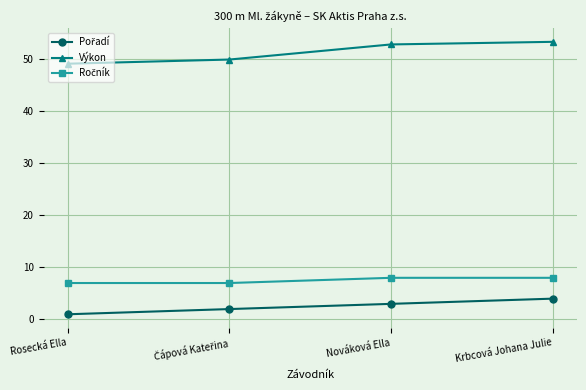

Does the chart display data point markers on the line(s)?

Yes